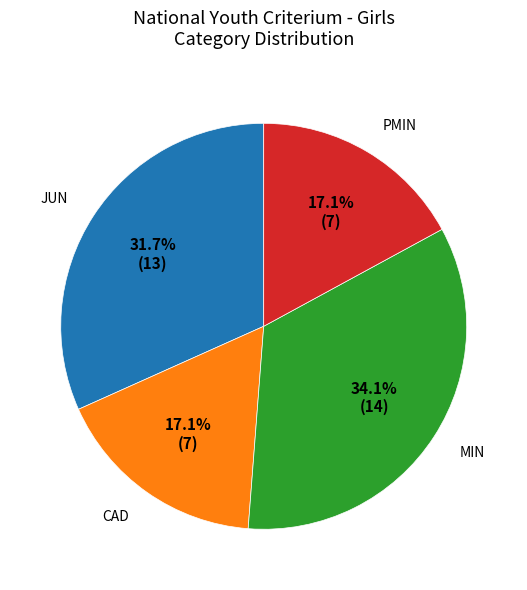

Does any single category account for the majority?

No